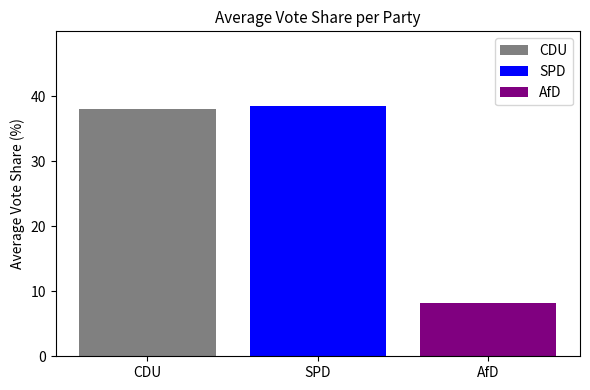

Which series has the widest spread of values?

CDU